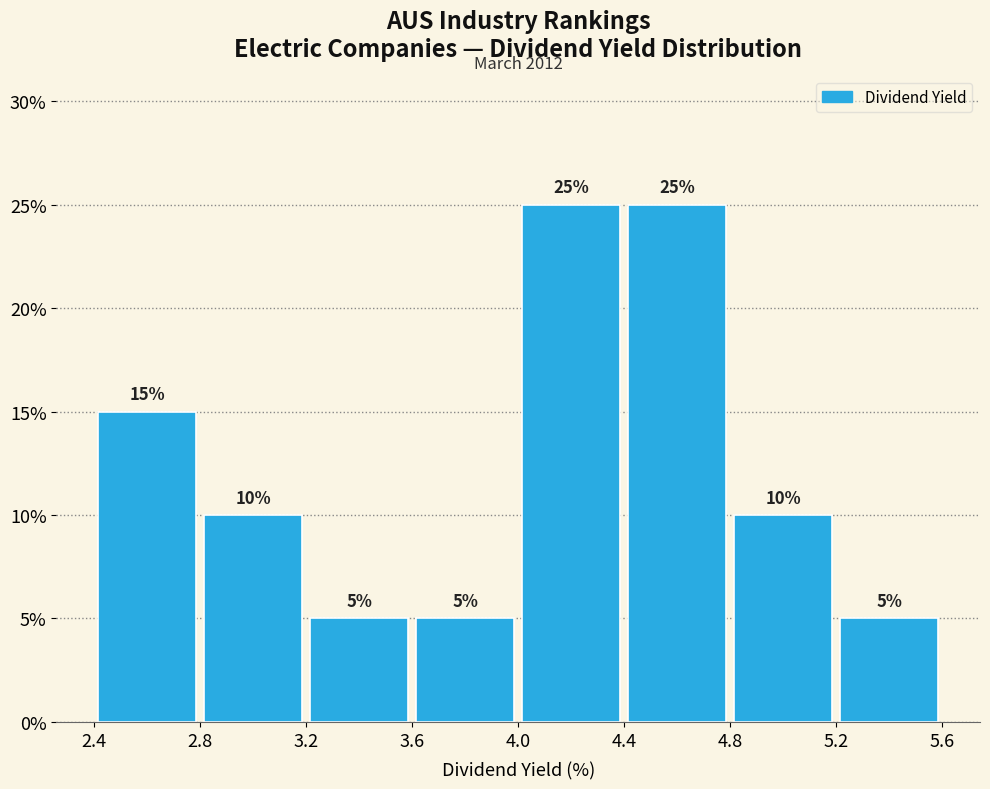

Reading left to right, transcribe this chart: for each bar, give the range it covers on the x-axis and its height.

2.4 to 2.8: 15
2.8 to 3.2: 10
3.2 to 3.6: 5
3.6 to 4.0: 5
4.0 to 4.4: 25
4.4 to 4.8: 25
4.8 to 5.2: 10
5.2 to 5.6: 5